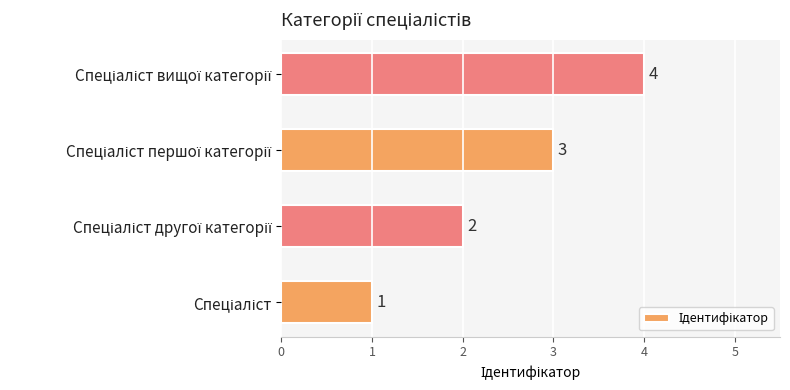

What is the difference between the maximum and minimum values?

3